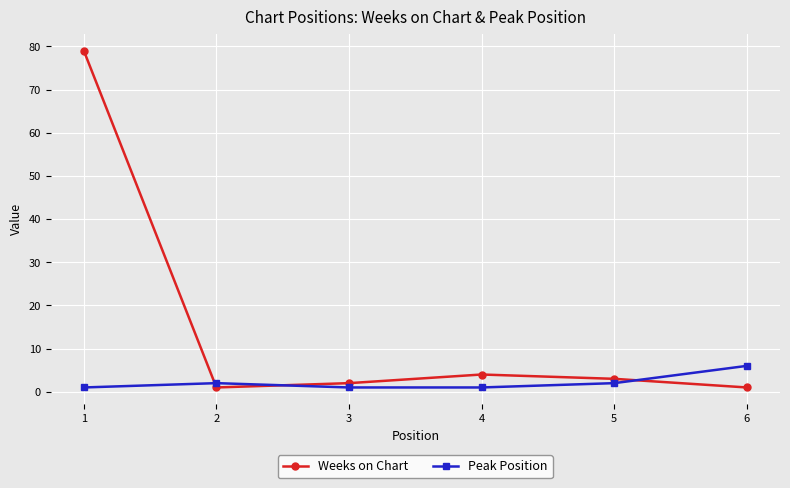

The Weeks on Chart series shows 4 at 4. True or false?

True